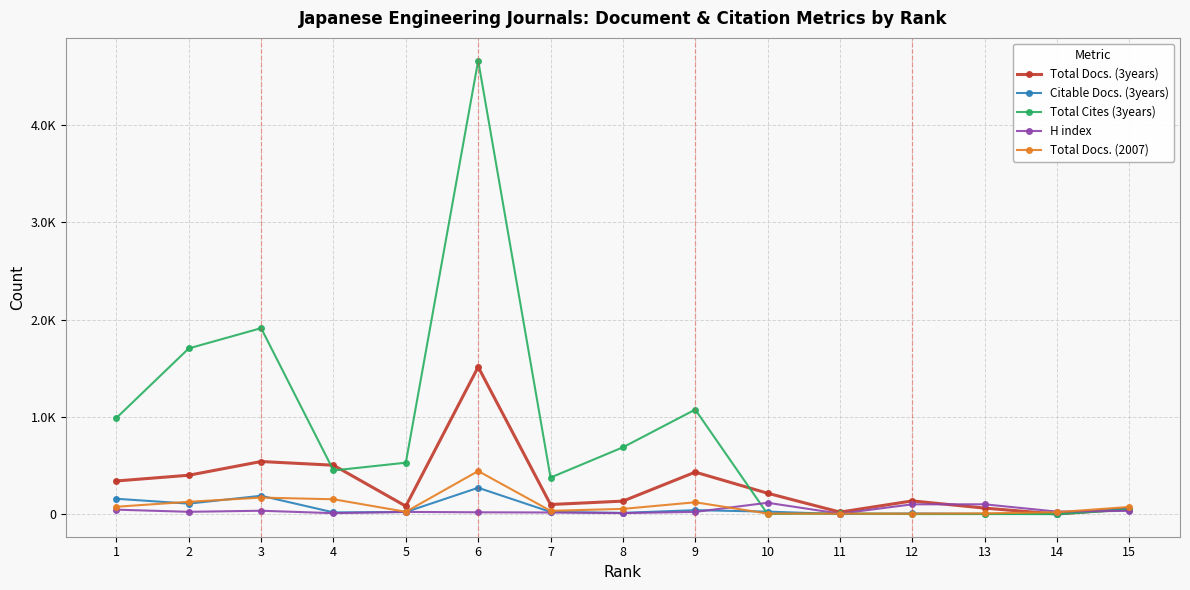

What is the difference between the Citable Docs. (3years) values at 15 and 9?

15